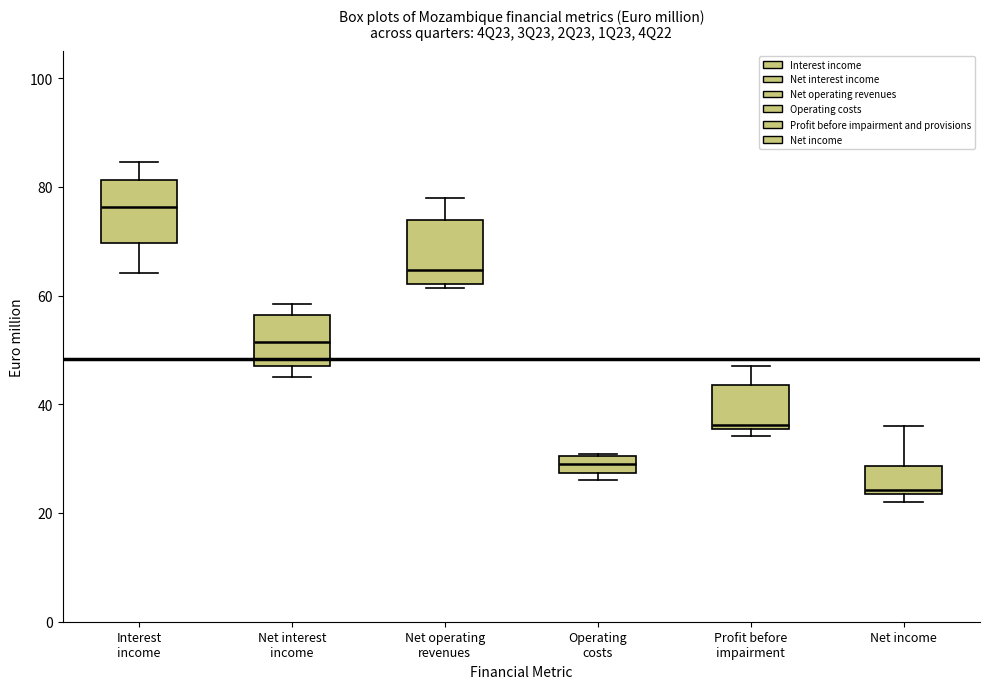

Reading left to right, read every box against the y-axis: the position of its median line, the range the box covers, and the ends of its whiskers. The values are not printed on the chart, so give them approximately, as read against the axis.

Interest income: median 76, box 70 to 82, whiskers 64 to 84
Net interest income: median 52, box 48 to 56, whiskers 46 to 58
Net operating revenues: median 64, box 62 to 74, whiskers 62 (just below the box's lower edge) to 78
Operating costs: median 30 (inside the box), box 28 to 30, whiskers 26 to 30
Profit before impairment: median 36 (just above the box's lower edge), box 36 to 44, whiskers 34 to 48
Net income: median 24 (just above the box's lower edge), box 24 to 28, whiskers 22 to 36